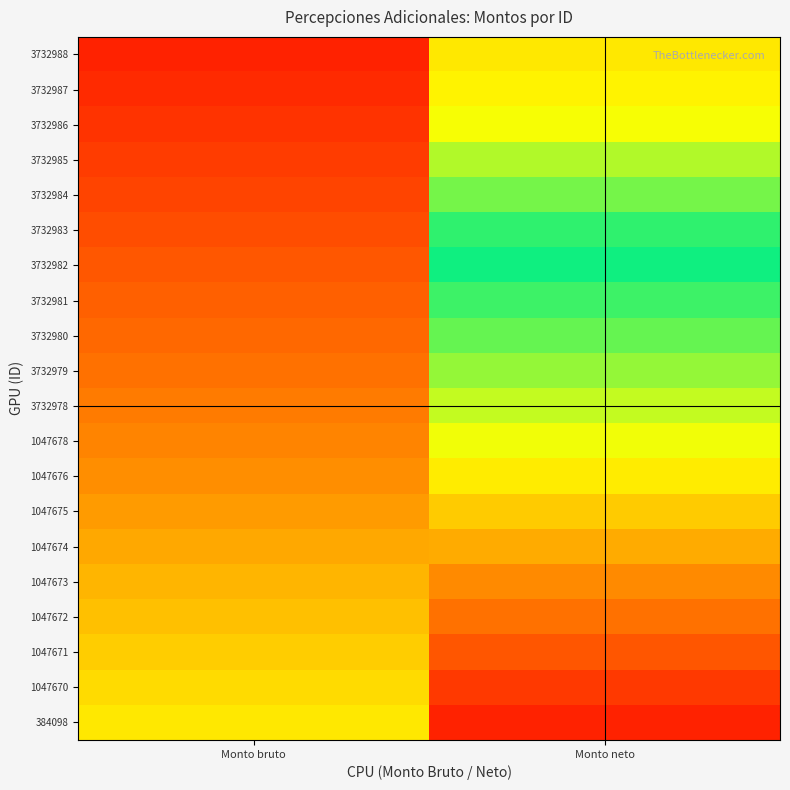

What is the total value across all series at Monto bruto?

1000.0